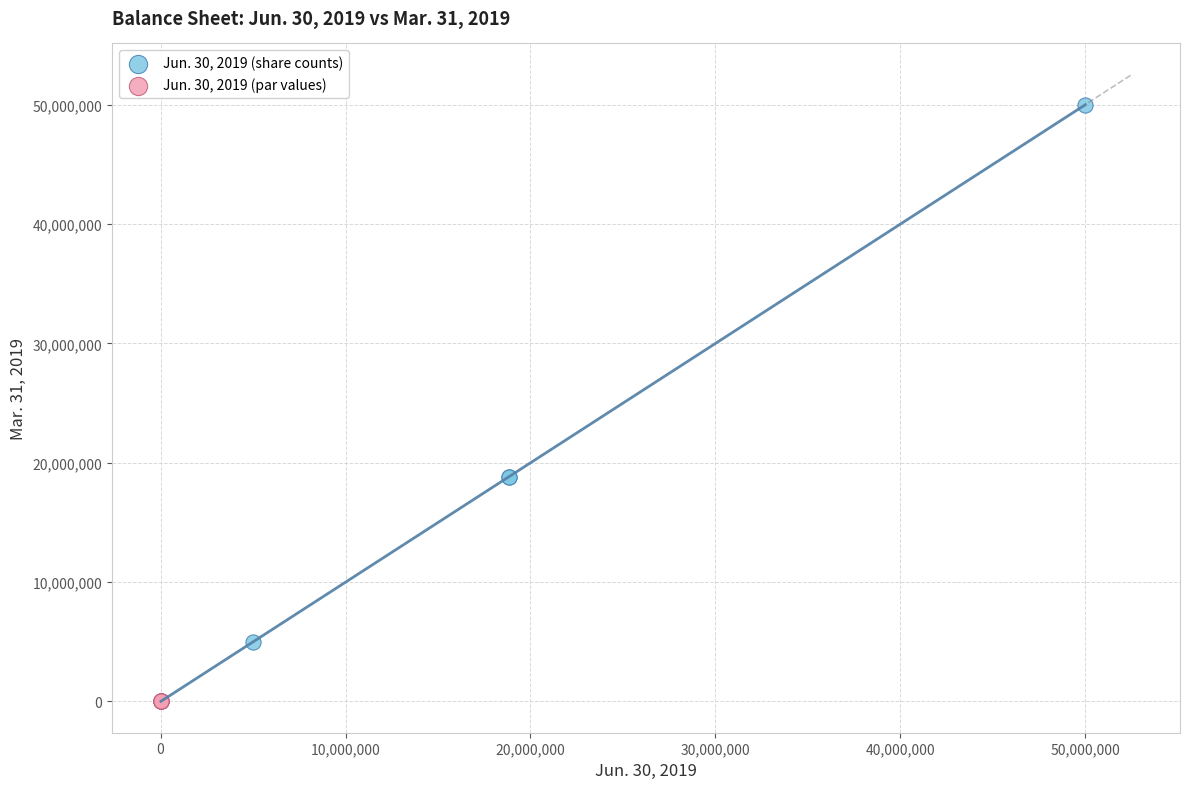

Which series has the largest Y range (max minus min)?

Jun. 30, 2019 (share counts)